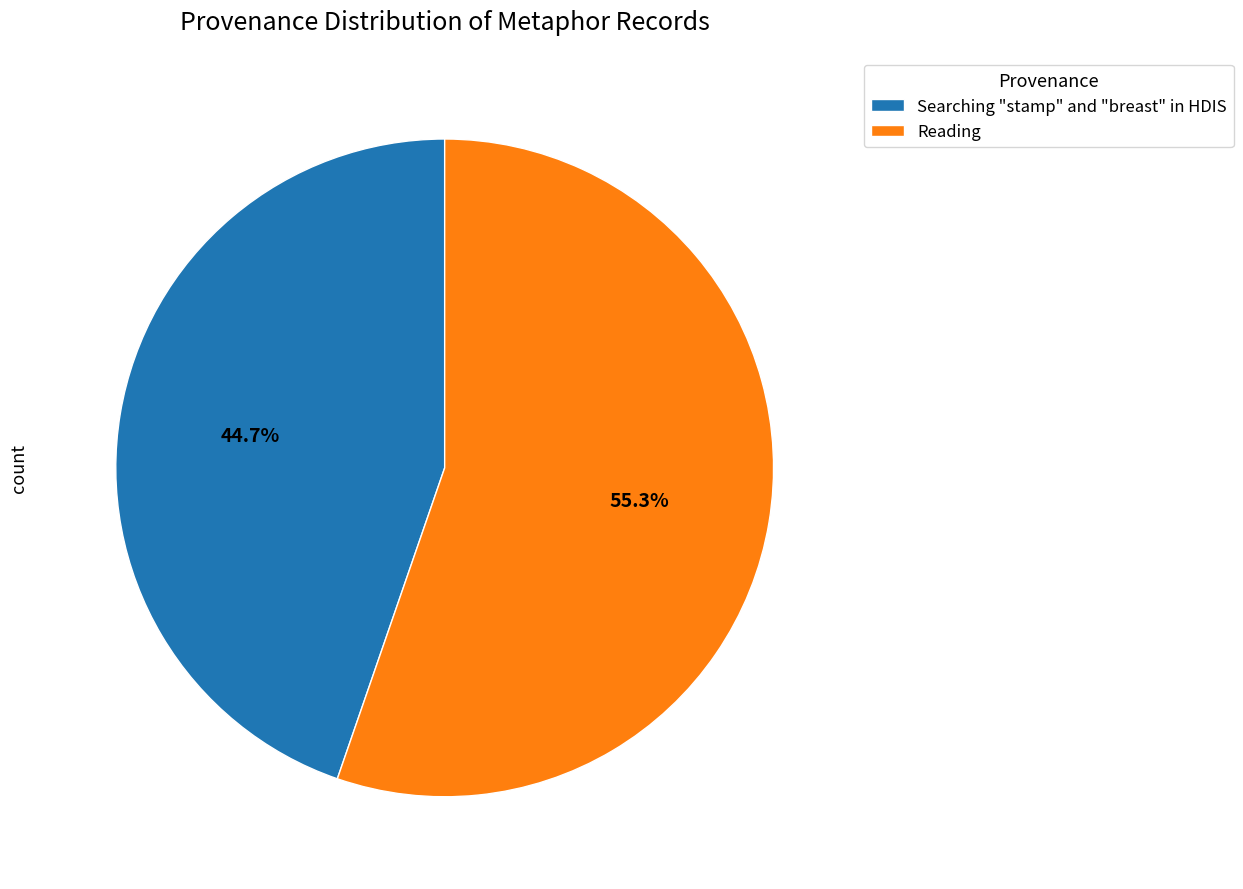

To the nearest percent, what is the combined percentage of Reading and Searching "stamp" and "breast" in HDIS?

100%